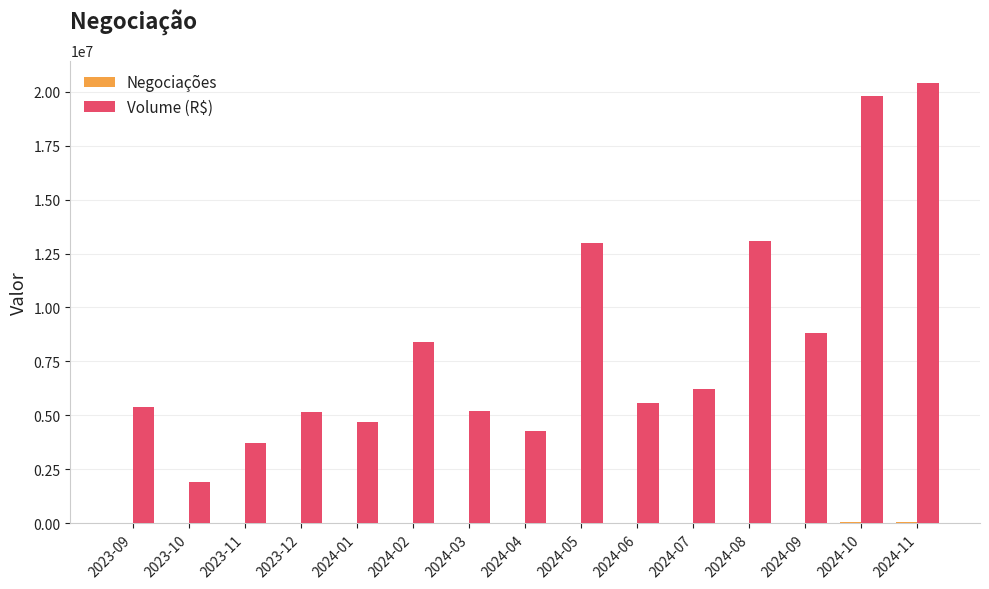

How many categories are shown in the chart?

15